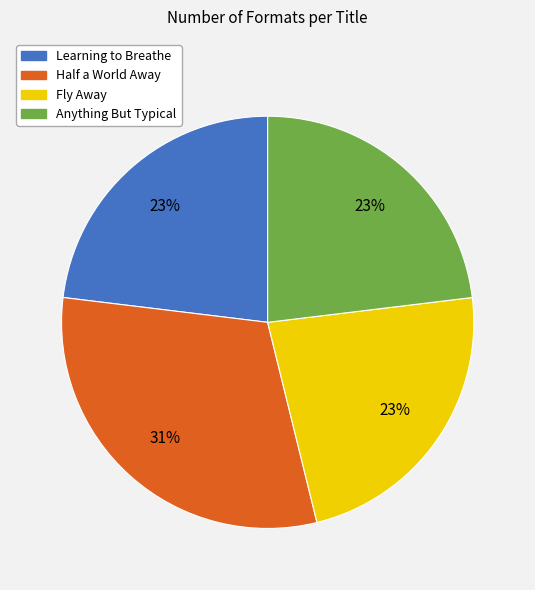

Is it true that Fly Away is 13% of the pie?

False